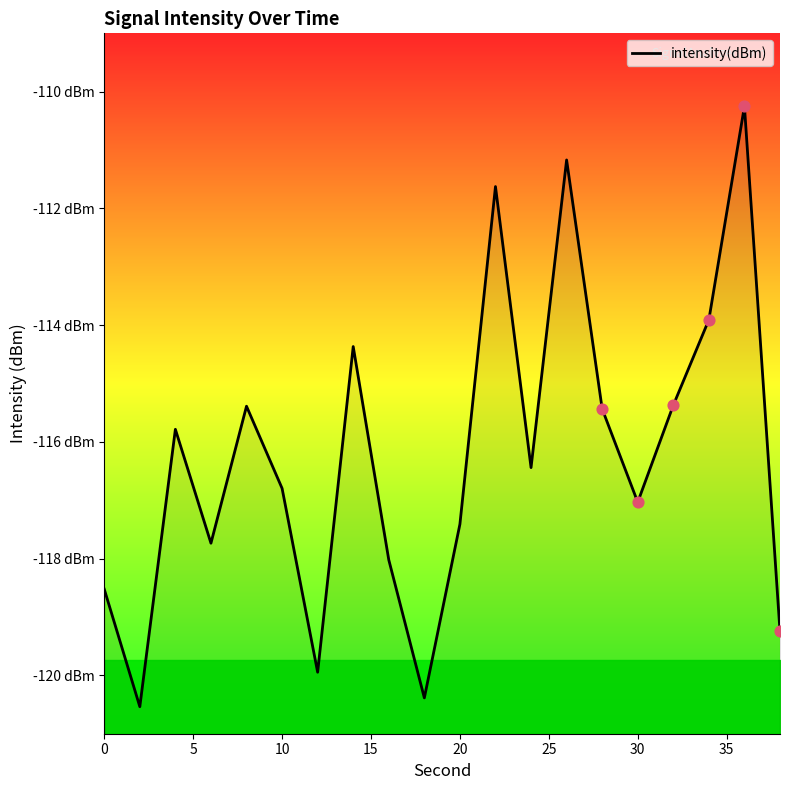

Which has a higher value, 35 or 30?

35